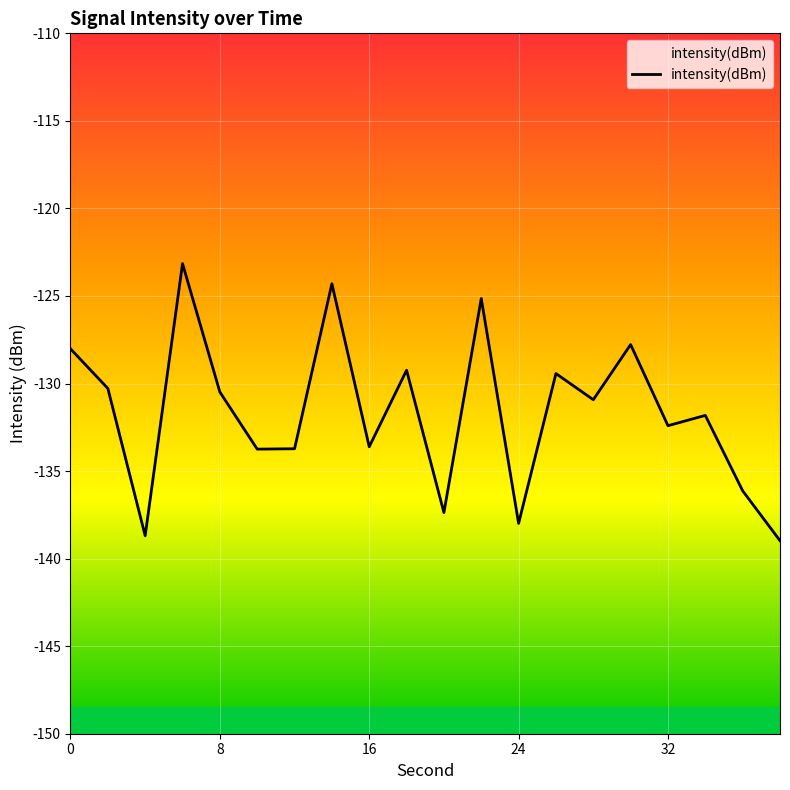

How many points are lower than both their immediate neighbors (excluding endpoints)?

7